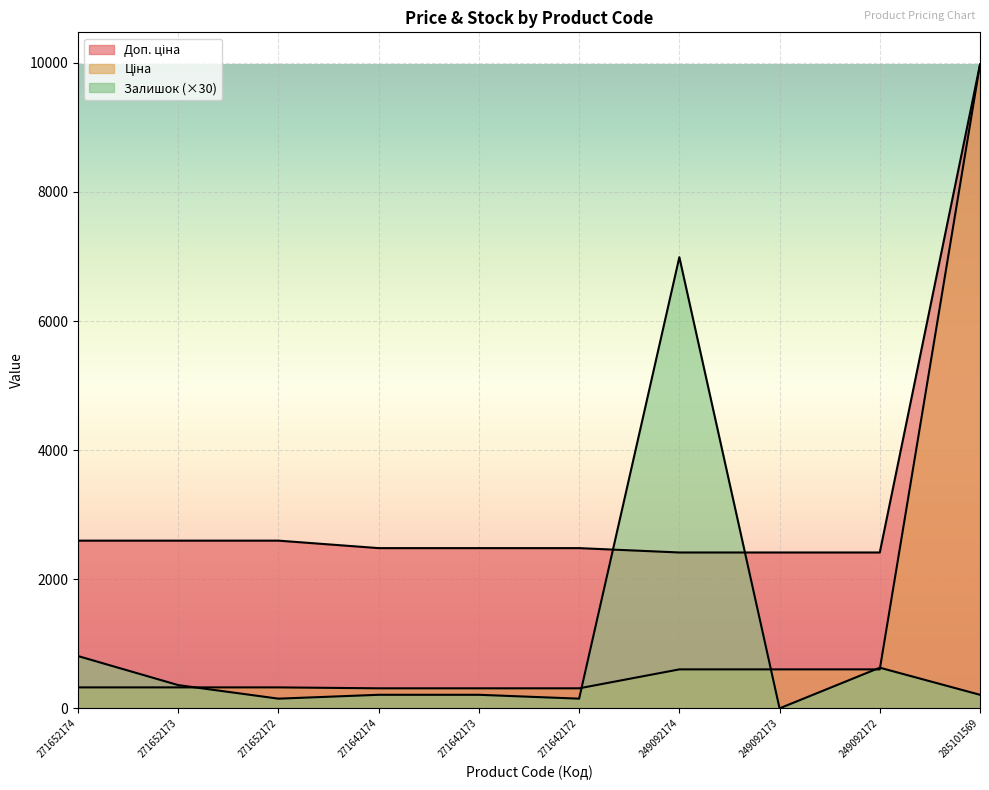

True or false: Доп. ціна has more than 1 points higher than both neighbors.

False